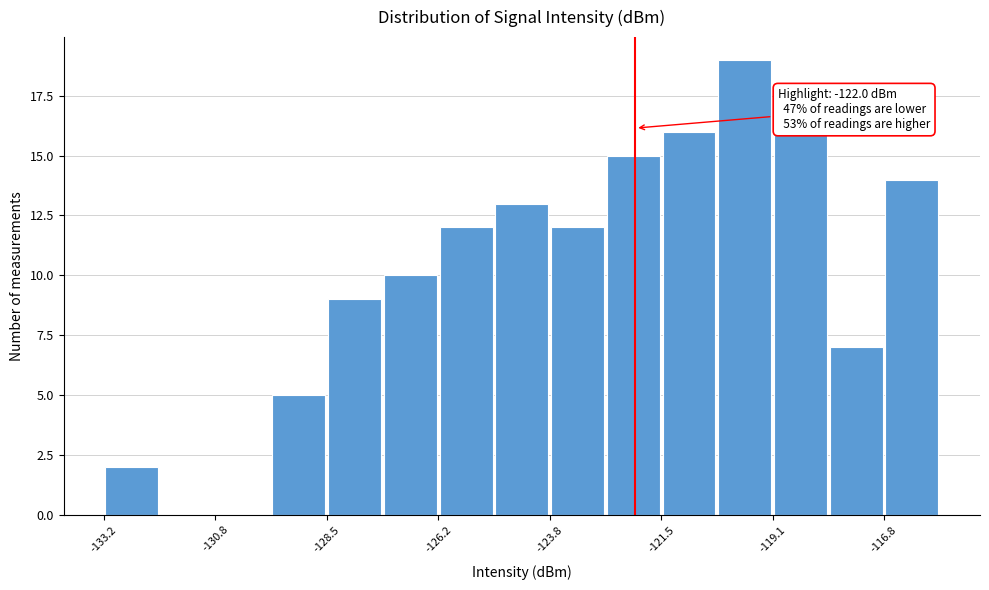

Around what value on the x-axis is the tallest bar? Give the approximate position of its centre, as read against the axis.

-119.5